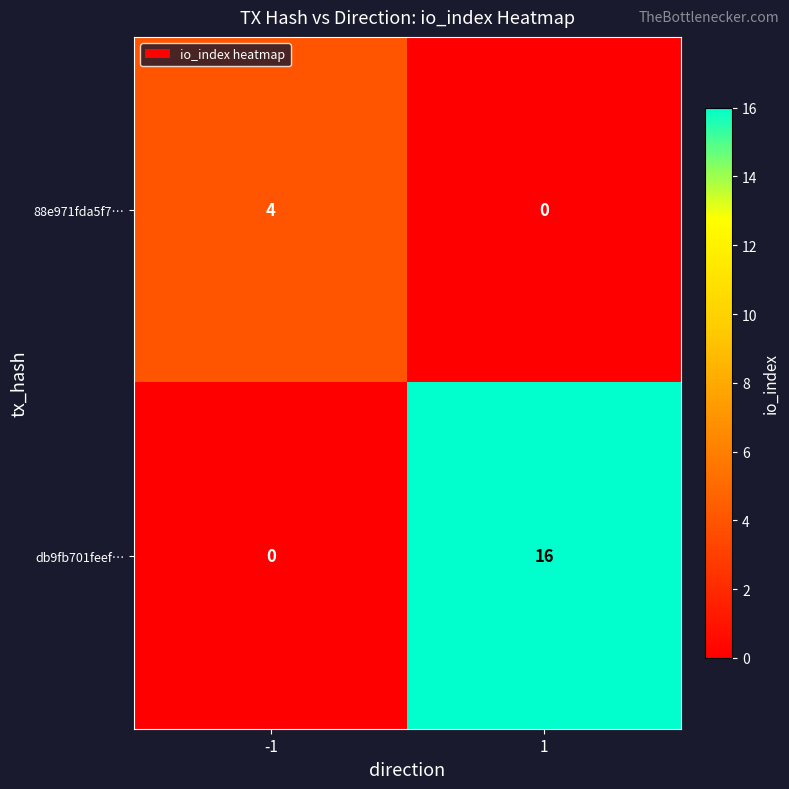

What is the greatest value displayed?

16